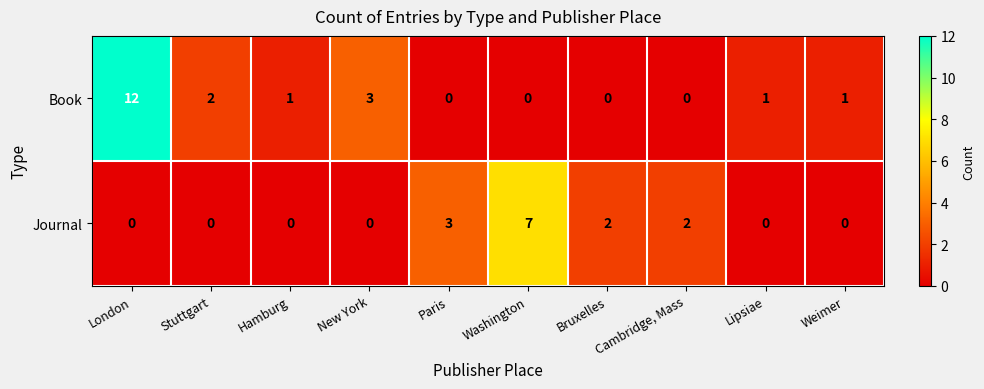

The Journal series shows -2 at New York. True or false?

False